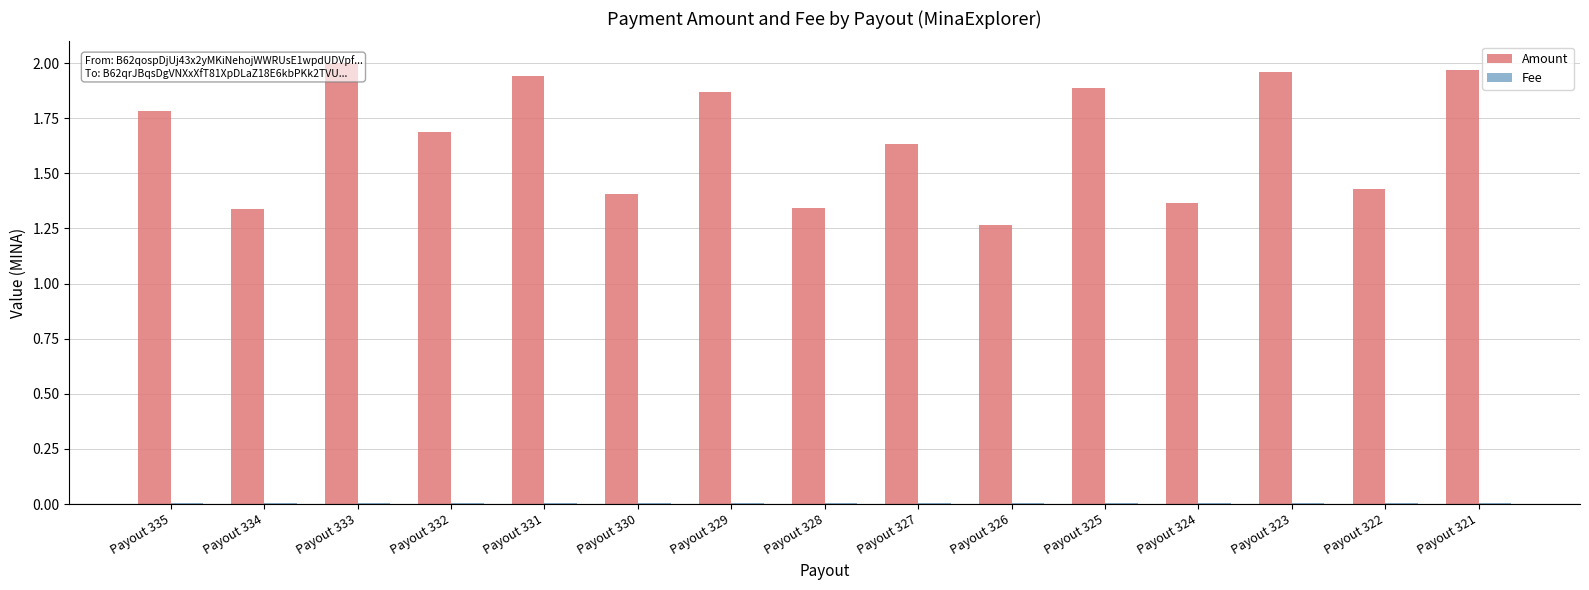

What is the highest value of the Amount series?

2.0